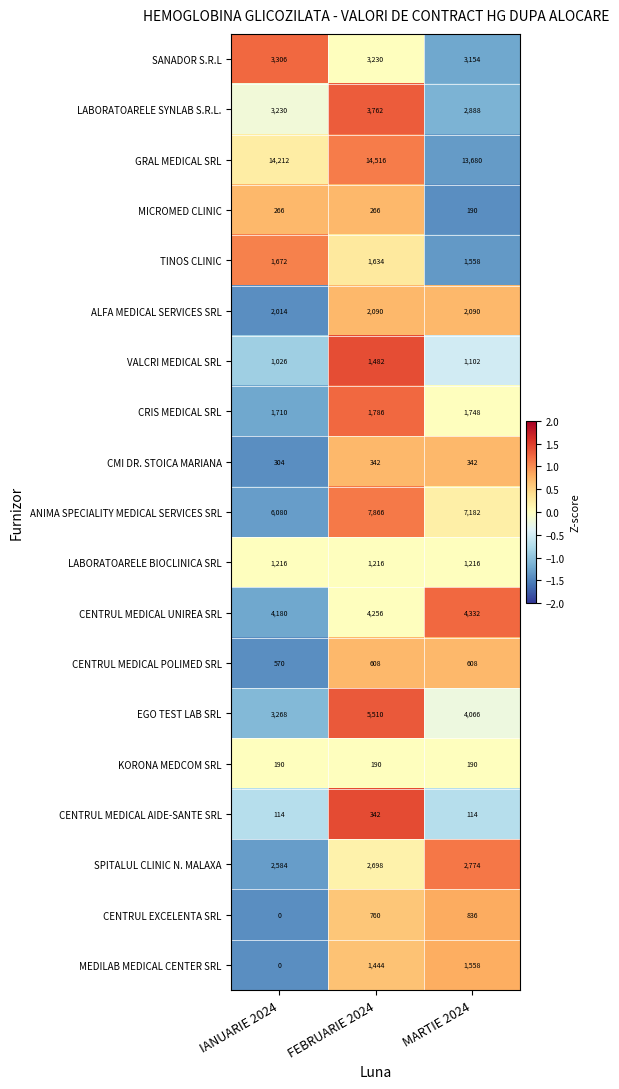

How many categories are shown in the chart?

3